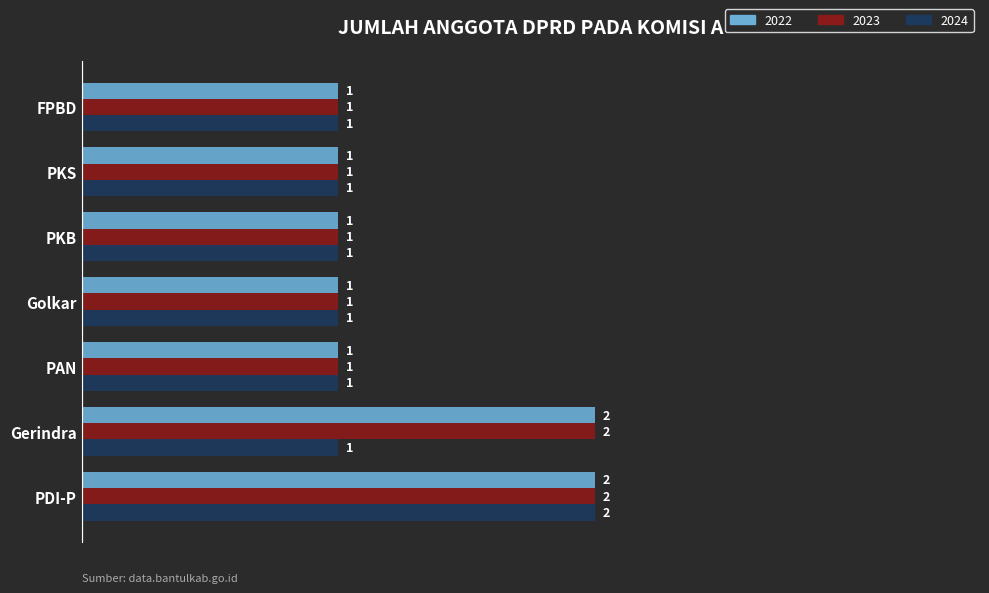

What is the maximum value for 2023?

2